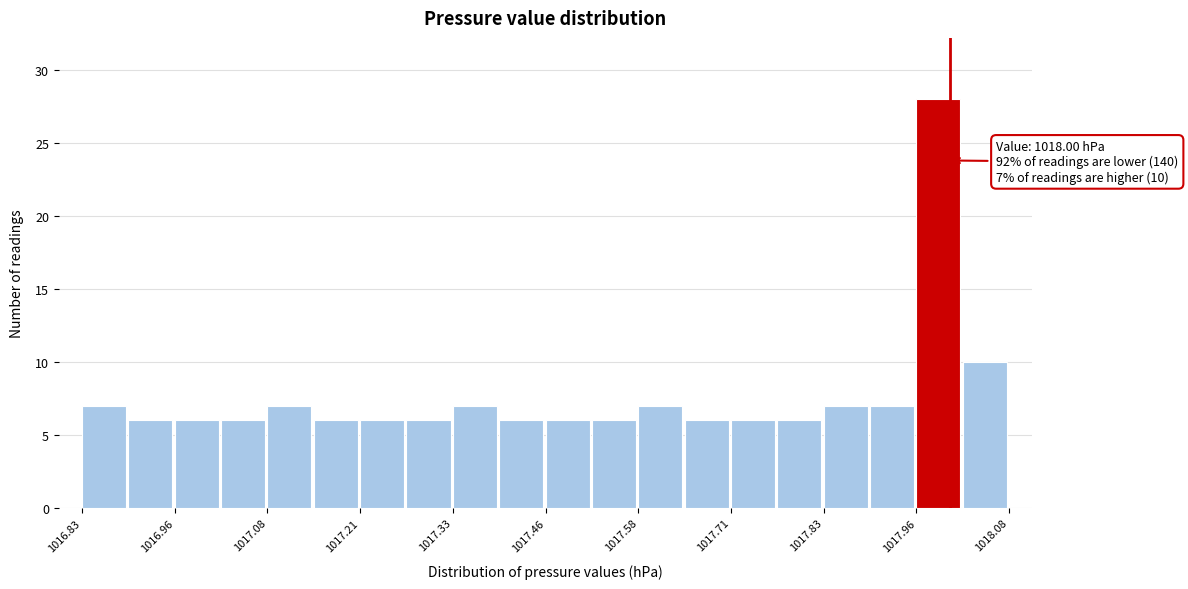

Around what value on the x-axis is the tallest bar? Give the approximate position of its centre, as read against the axis.

1017.98